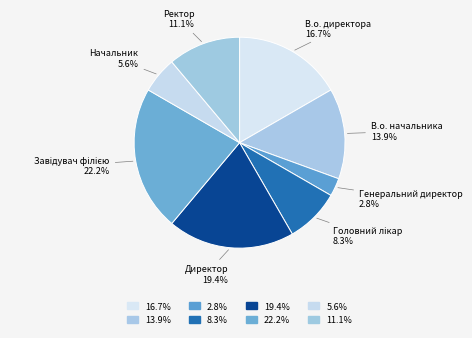

Which slice is the smallest?

Генеральний директор